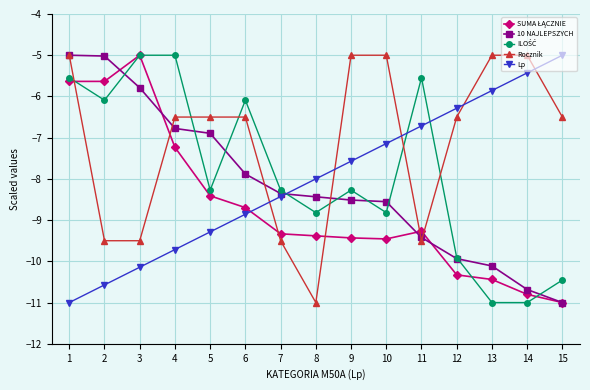

Is it true that Lp equals -8.4 at 7?

True